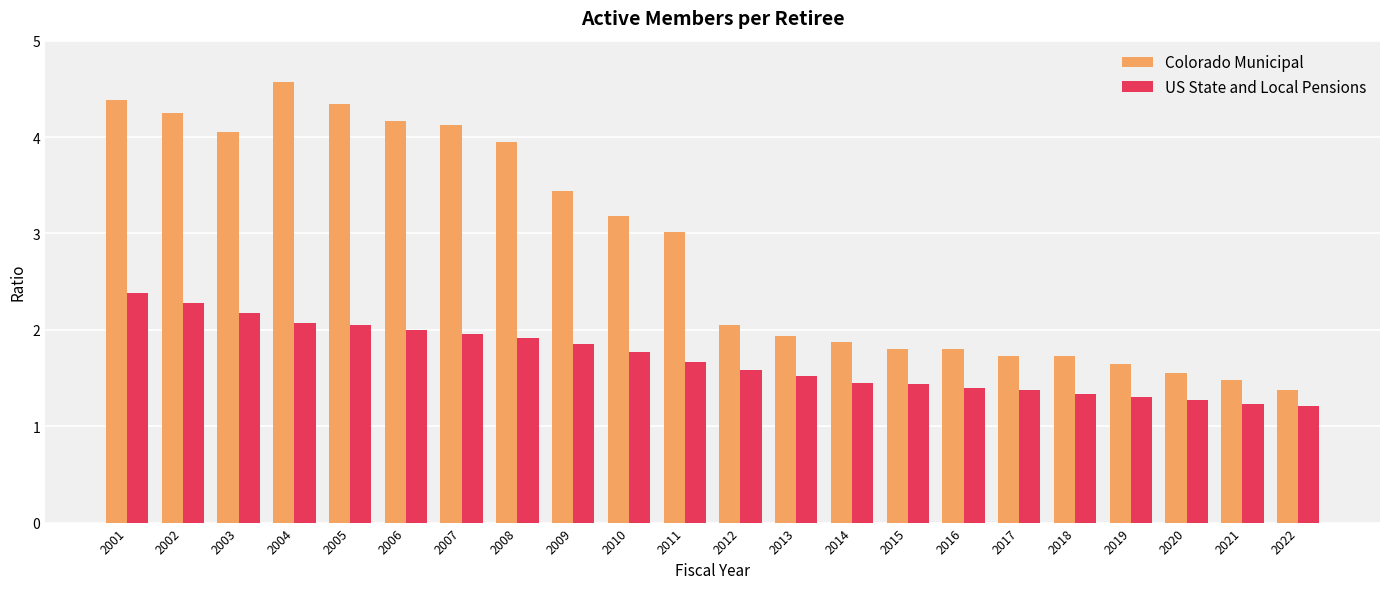

What is the lowest value of the US State and Local Pensions series?

1.2